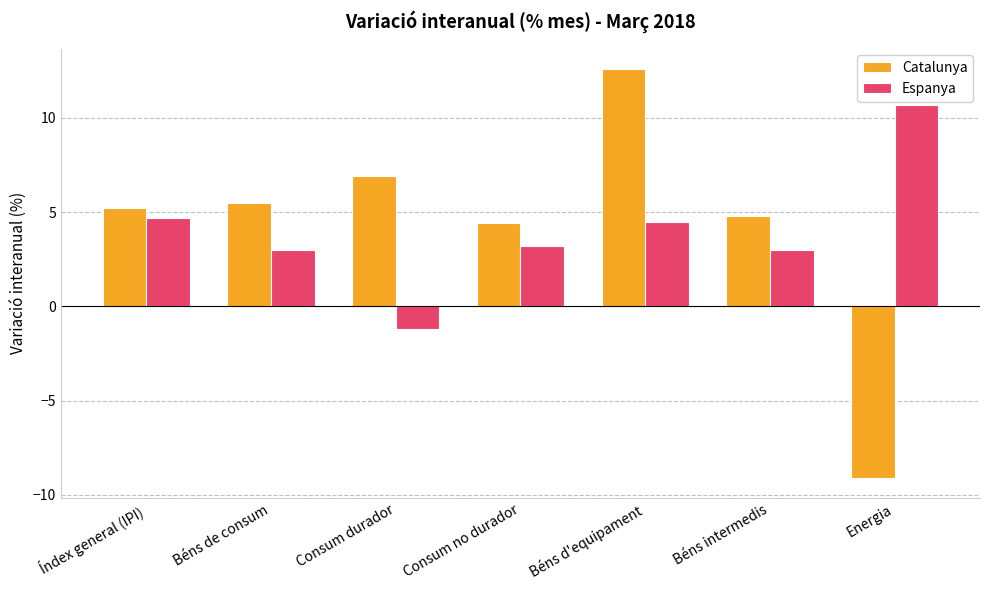

Which series has the largest range (max minus min)?

Catalunya